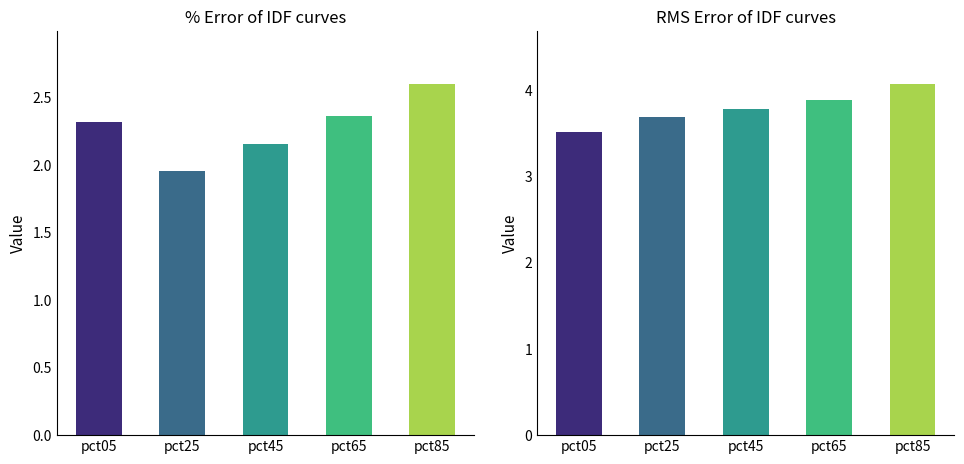

At which category does the chart reach its peak across all series?

pct85